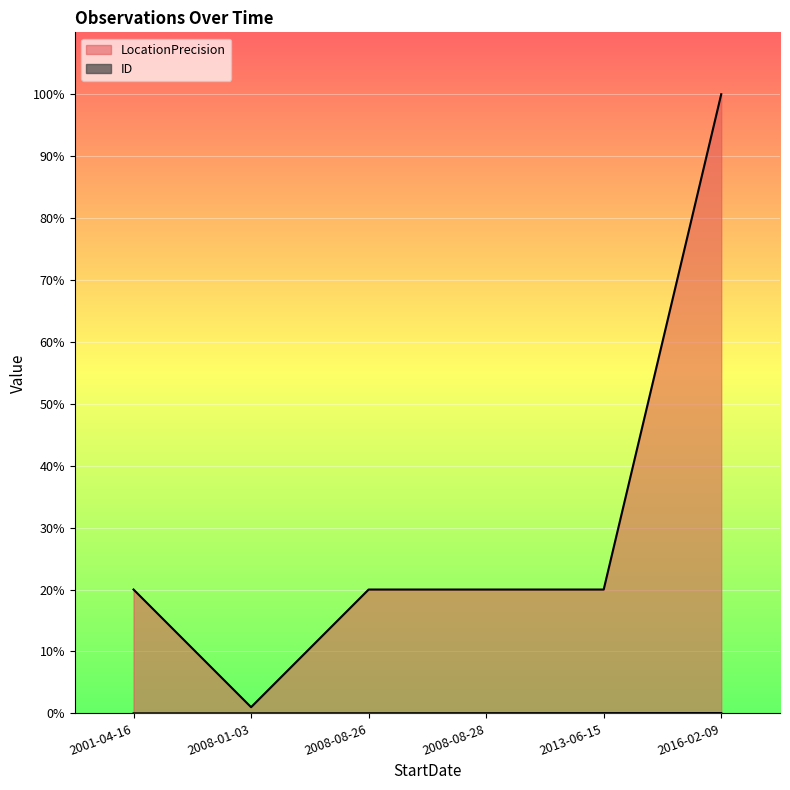

What is the approximate value of LocationPrecision at 2008-08-26, to the nearest 100?

2000